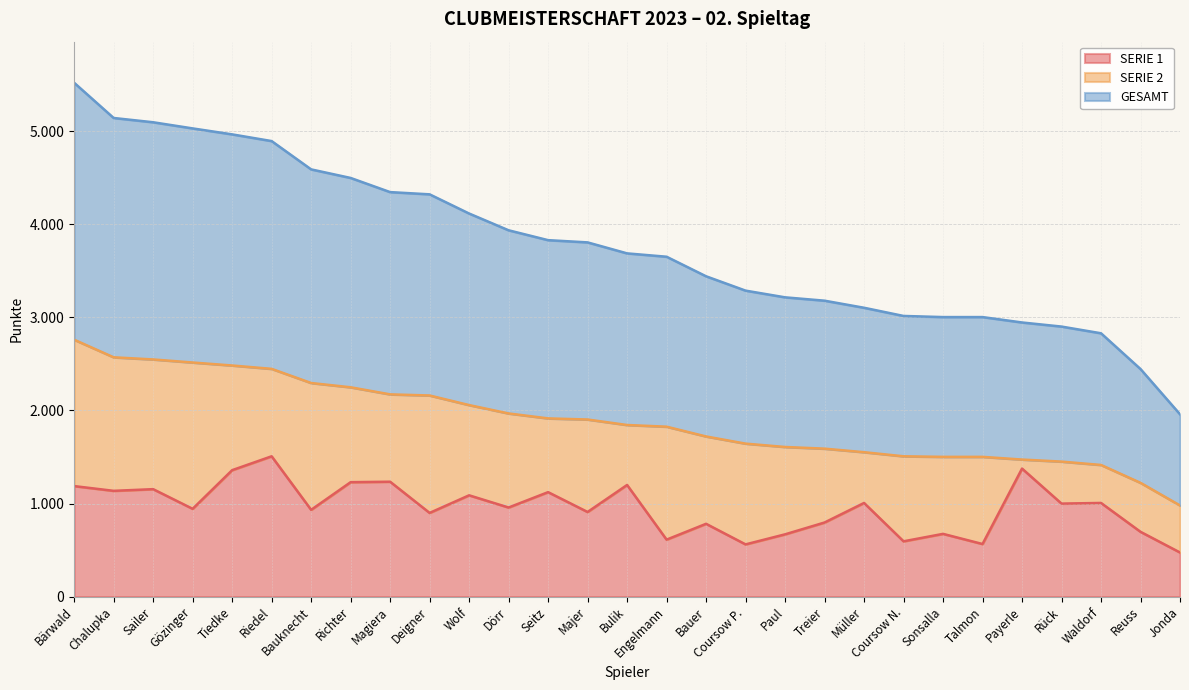

At which label does GESAMT reach its minimum?

Jonda